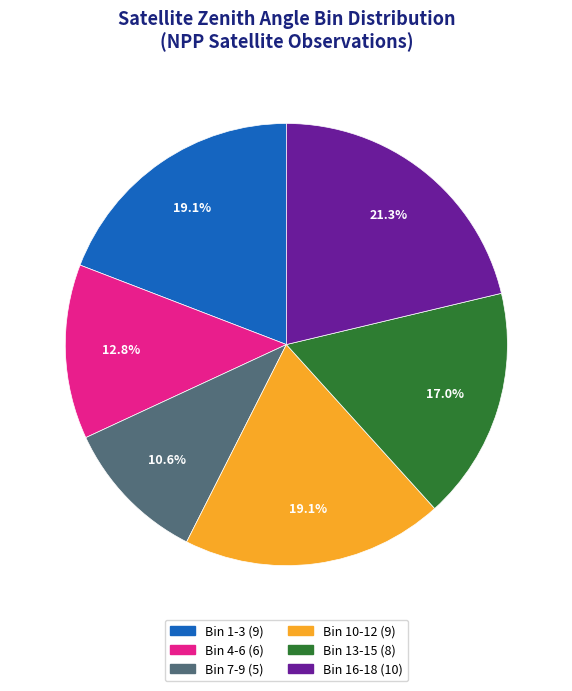

Is there any slice that represents more than half of the pie?

No